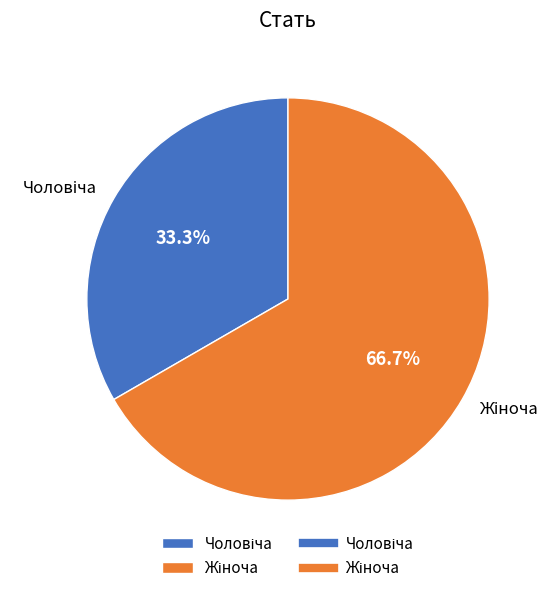

Does any single category account for the majority?

Yes